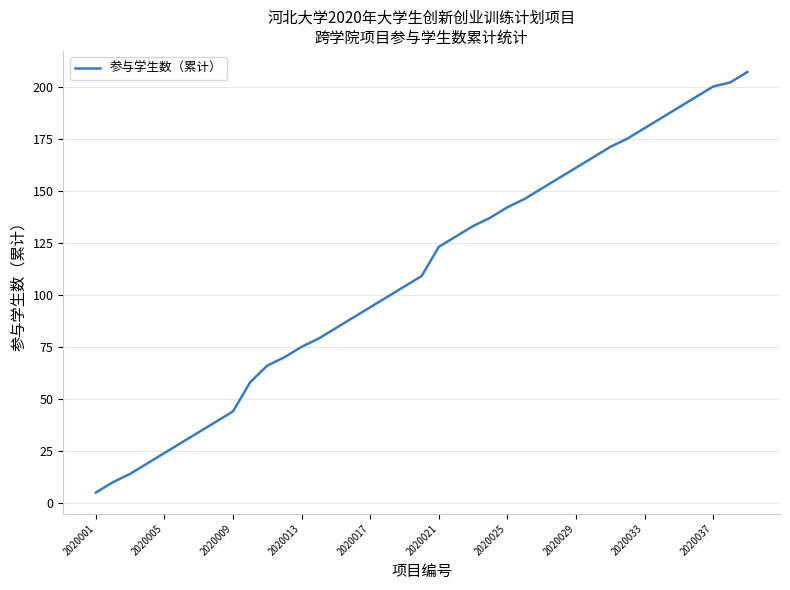

What is the greatest value displayed?

207